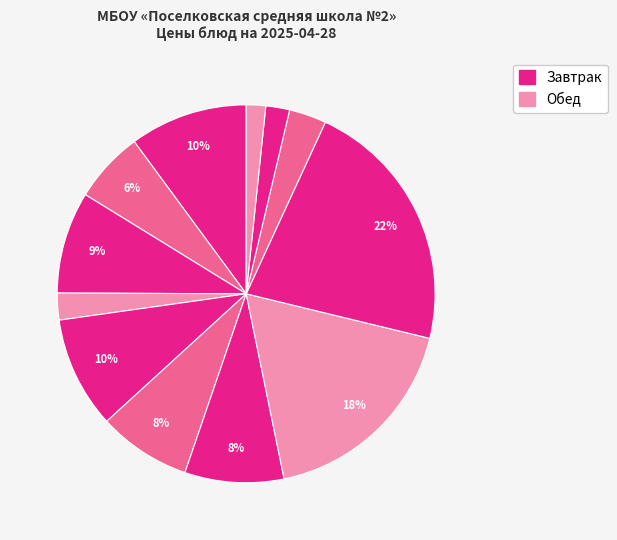

Count the number of slices in the pie.

12